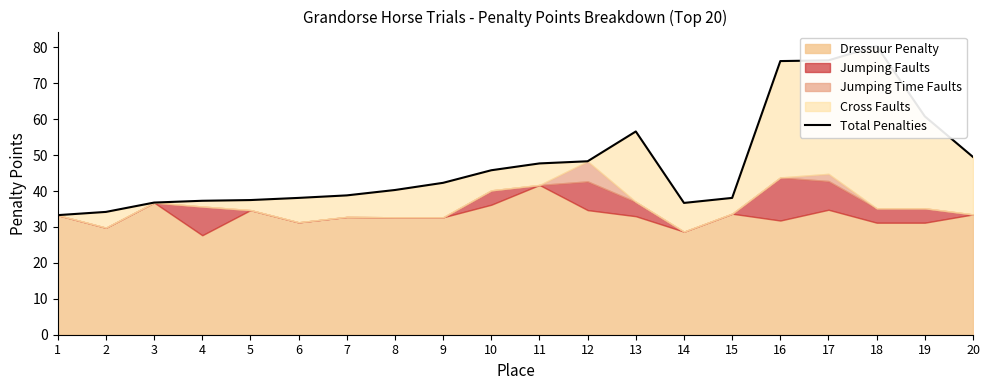

Does the chart display data point markers on the line(s)?

No